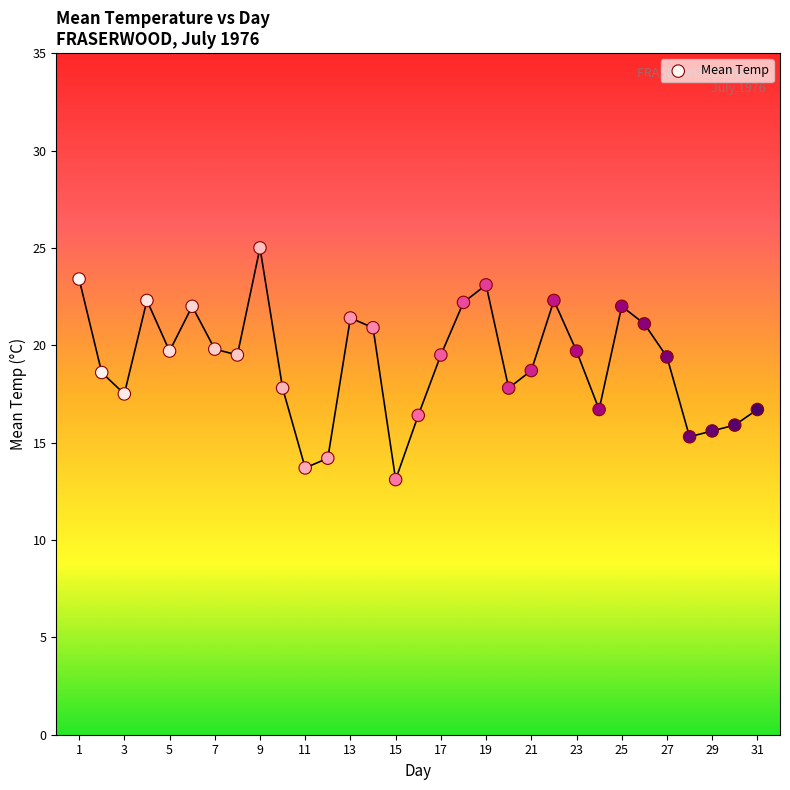

What is the range of X values (max minus min)?

30.0